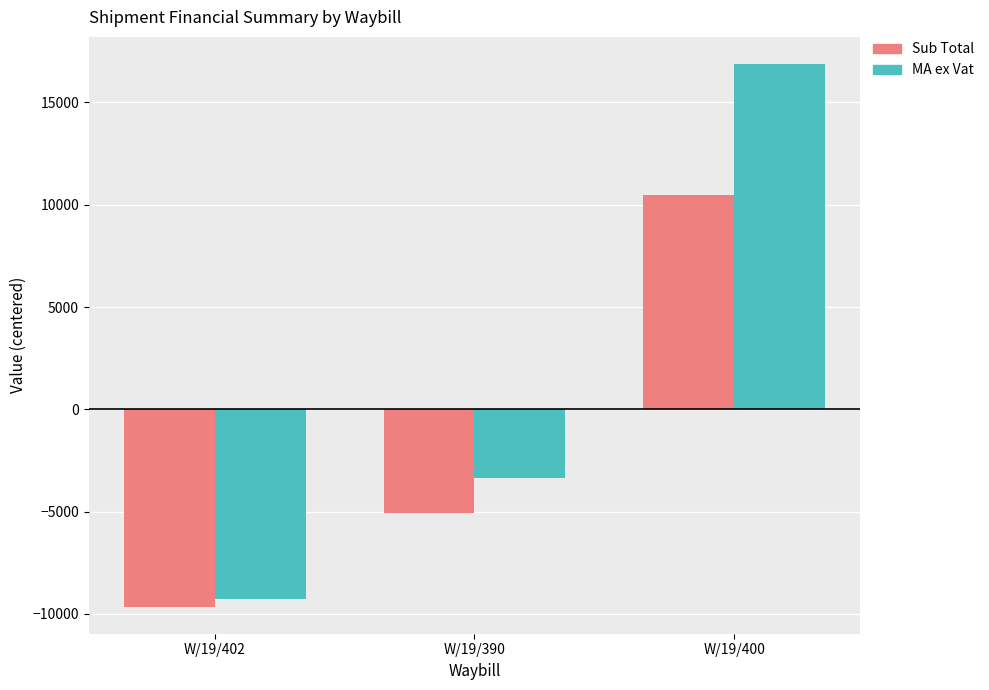

Is it true that Chrg Mass equals 936.3 at W/19/390?

False